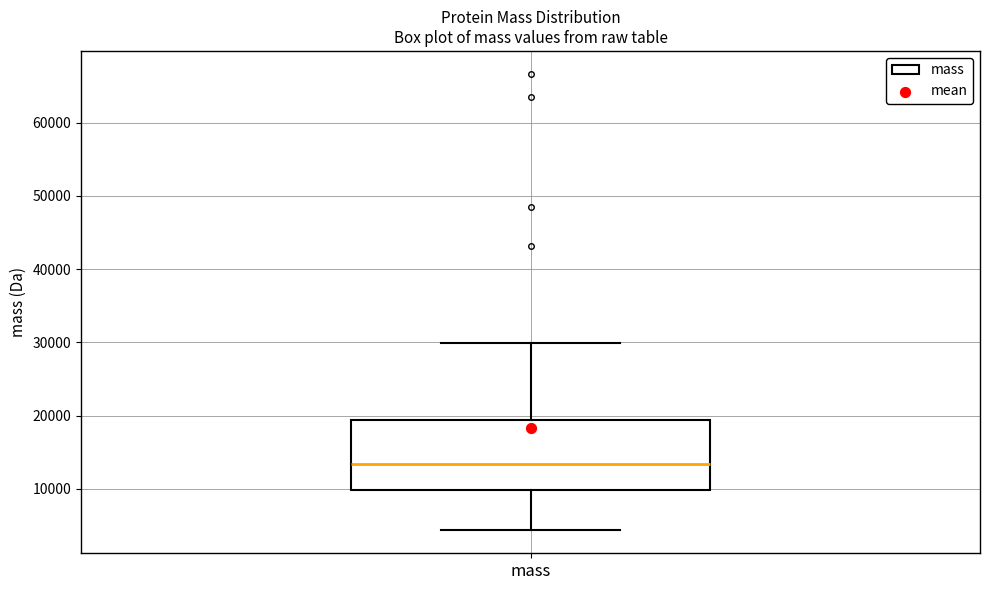

Read this box plot against the y-axis: the position of the median line, the range covered by the box, and the ends of both whiskers. The values are not printed on the chart, so give them approximately, as read against the axis.

median 13000, box 10000 to 19000, whiskers 4000 to 30000